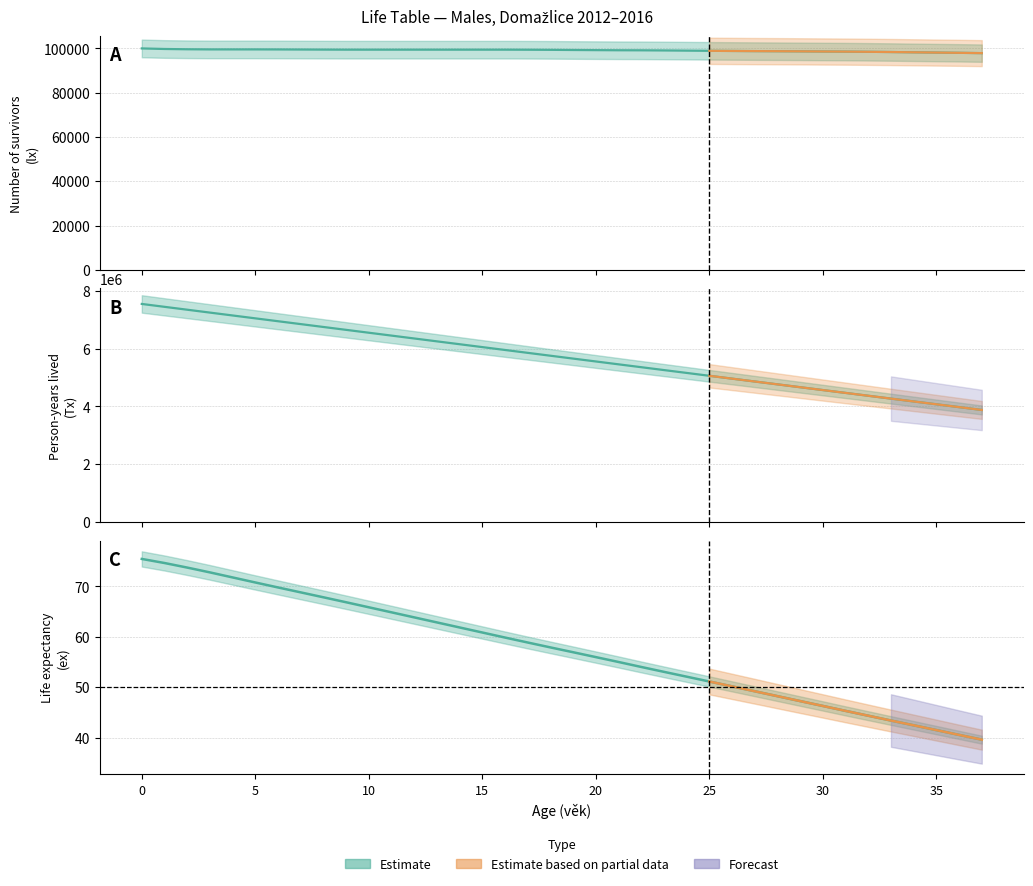

What is the value of the ex point at the 35th from the left?

42.5